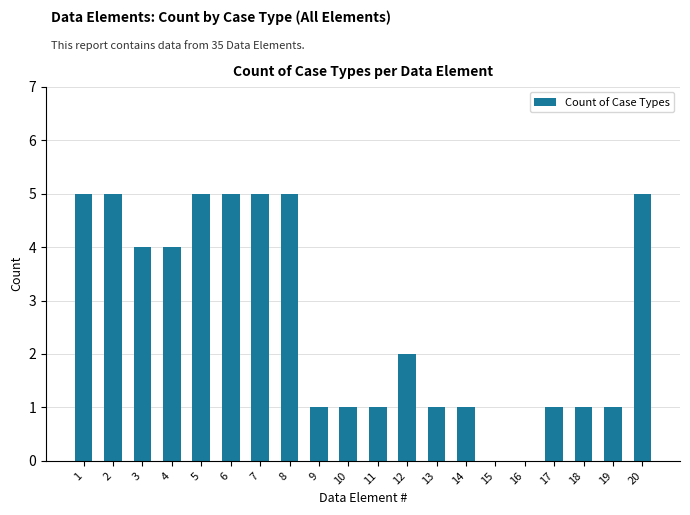

How many categories are shown in the chart?

20